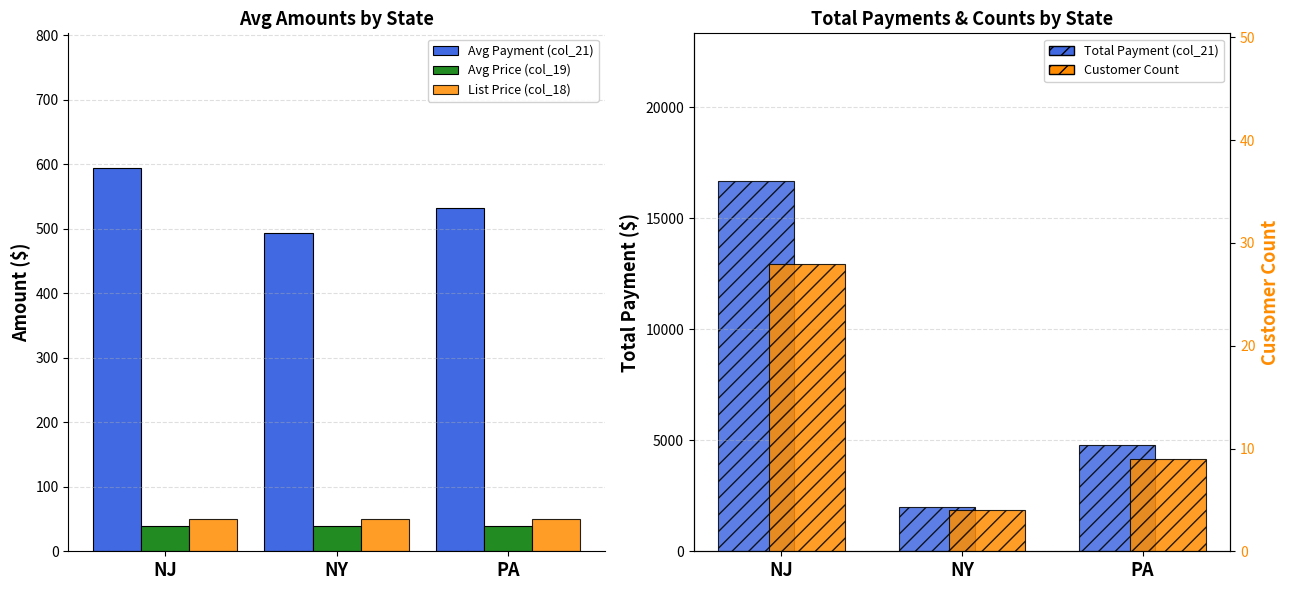

At which category is the sum across all series the highest?

NJ